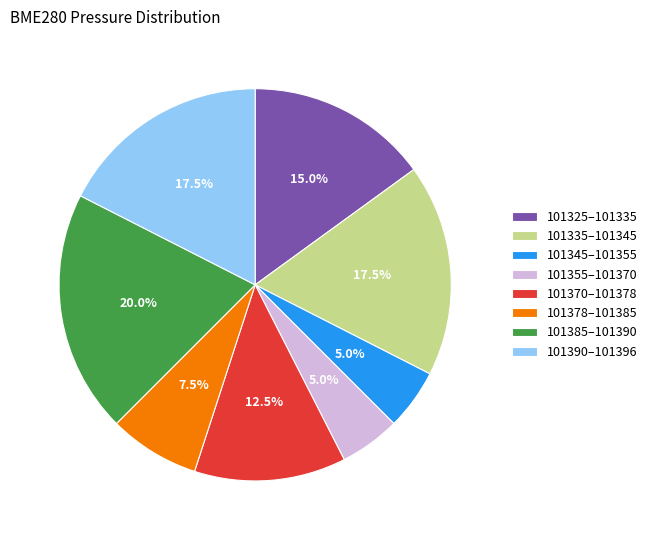

Which slice is the largest?

101385–101390